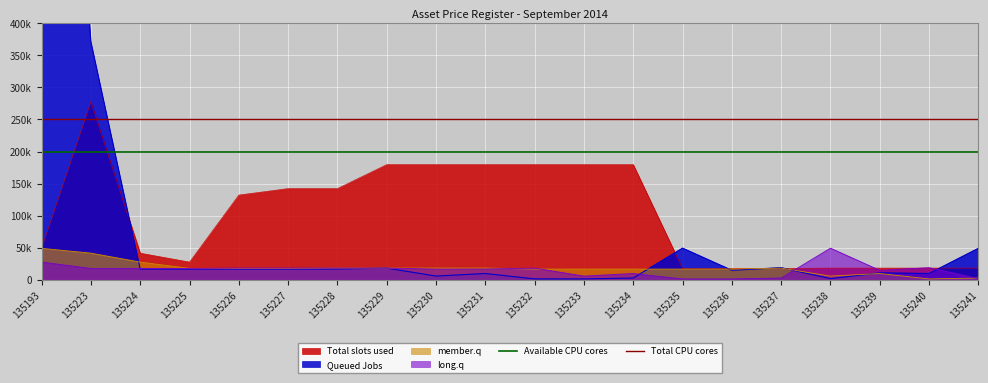

How many lines are shown in the chart?

2